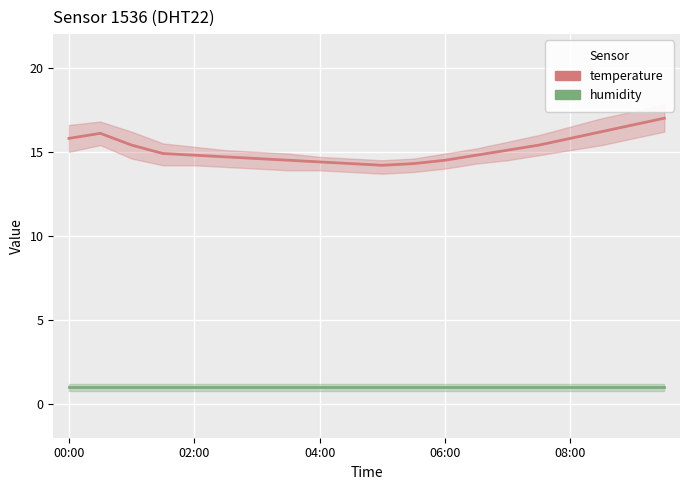

What is the average value of the temperature series?

15.2